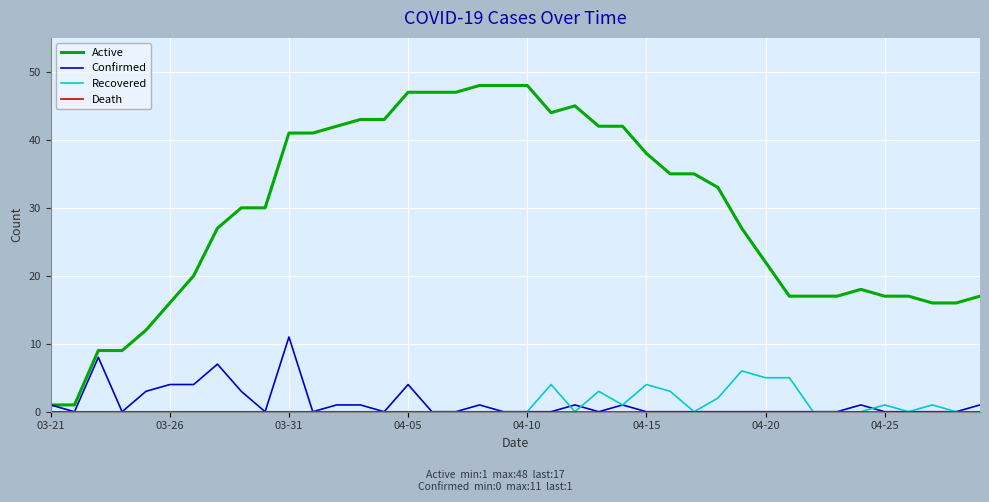

What is the maximum value shown in the chart?

48